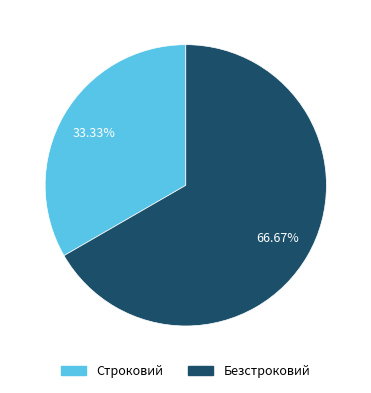

What portion of the pie excludes Безстроковий?

33.3%